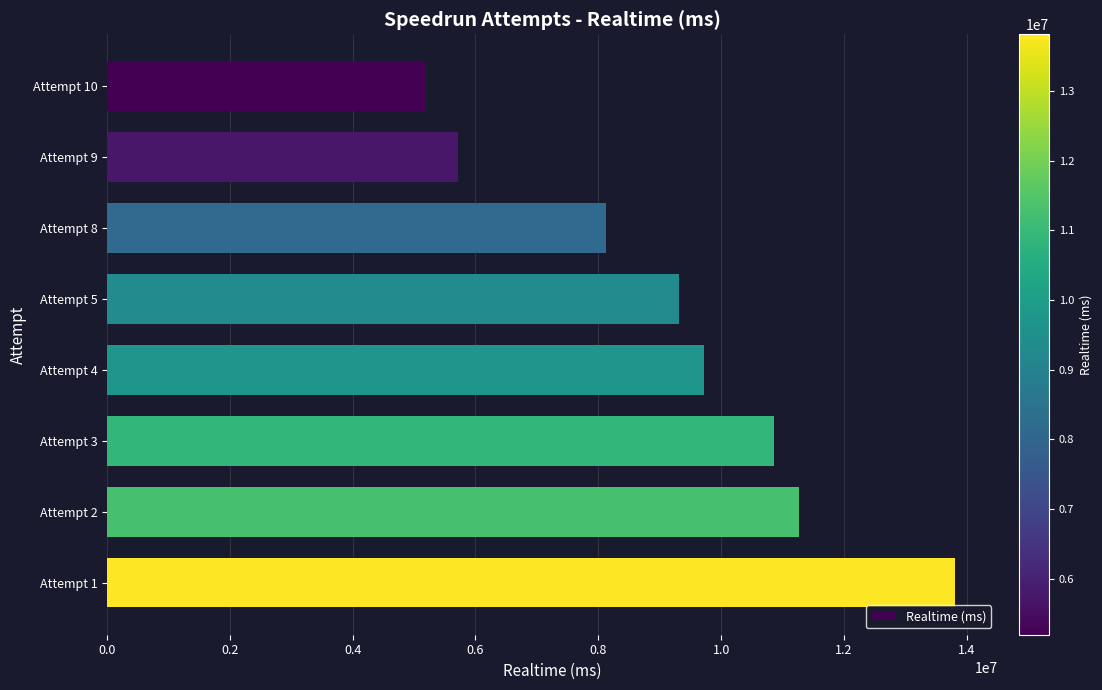

The value at Attempt 1 is 20074433. True or false?

False